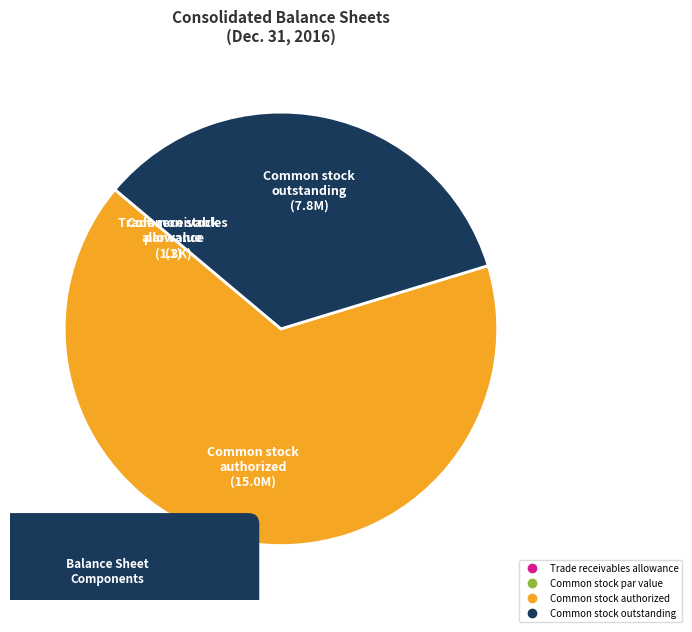

How much of the chart is everything except Common stock authorized?

34.2%